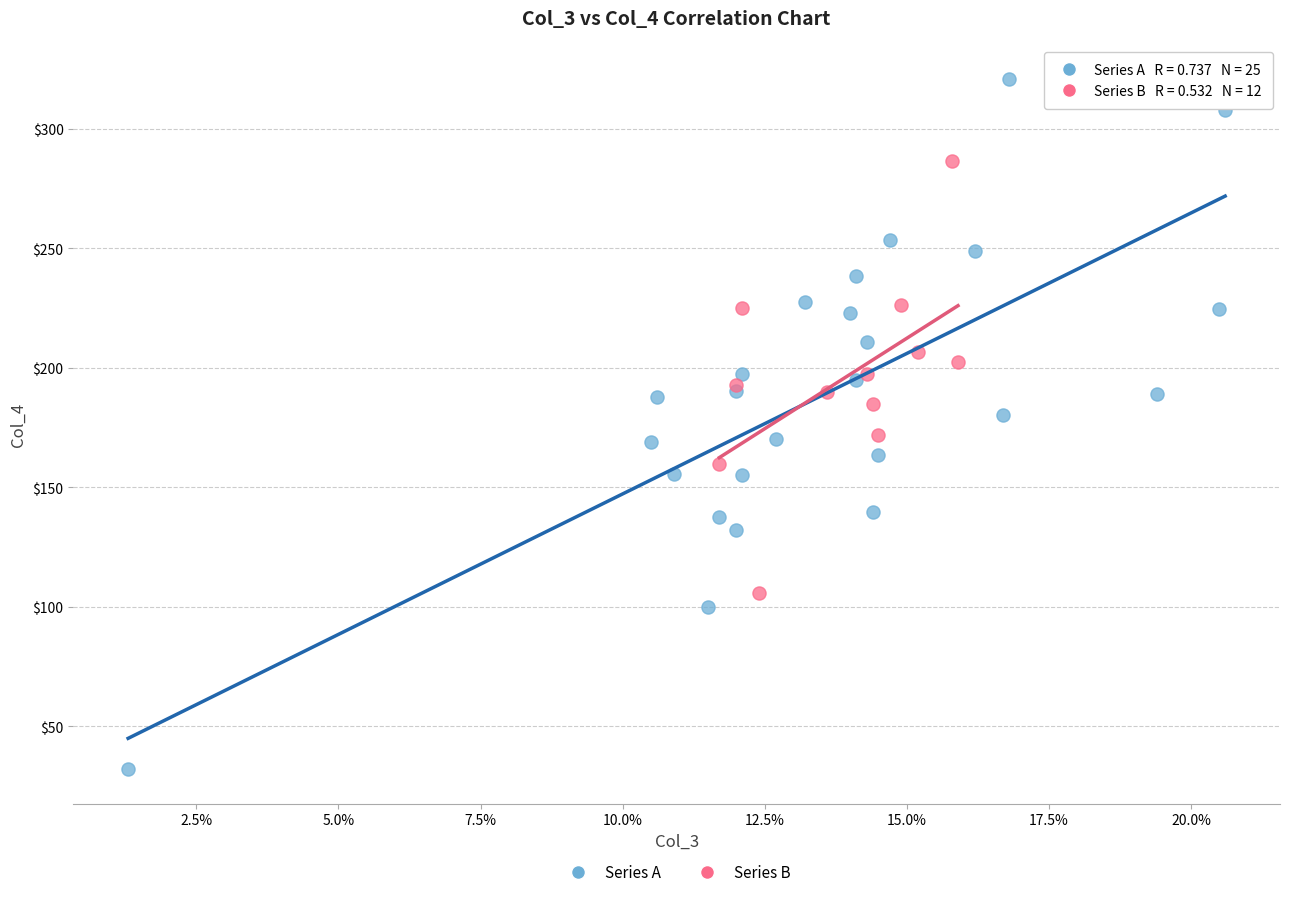

Which series contains the lowest Y value?

Series A